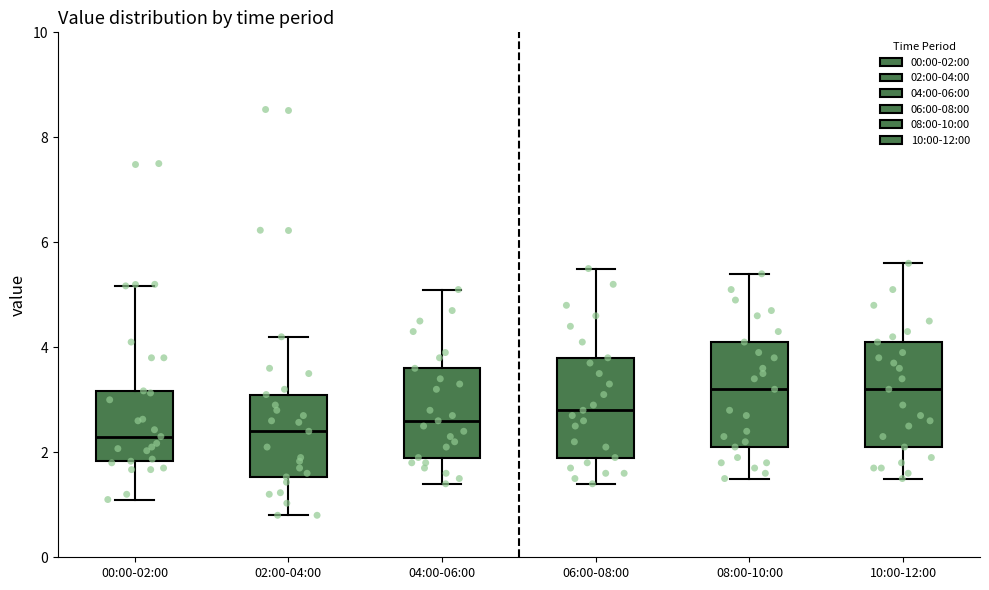

Where is the upper edge of the box for 02:00-04:00 on the y-axis? The values are not printed on the chart, so give them approximately, as read against the axis.

3.2